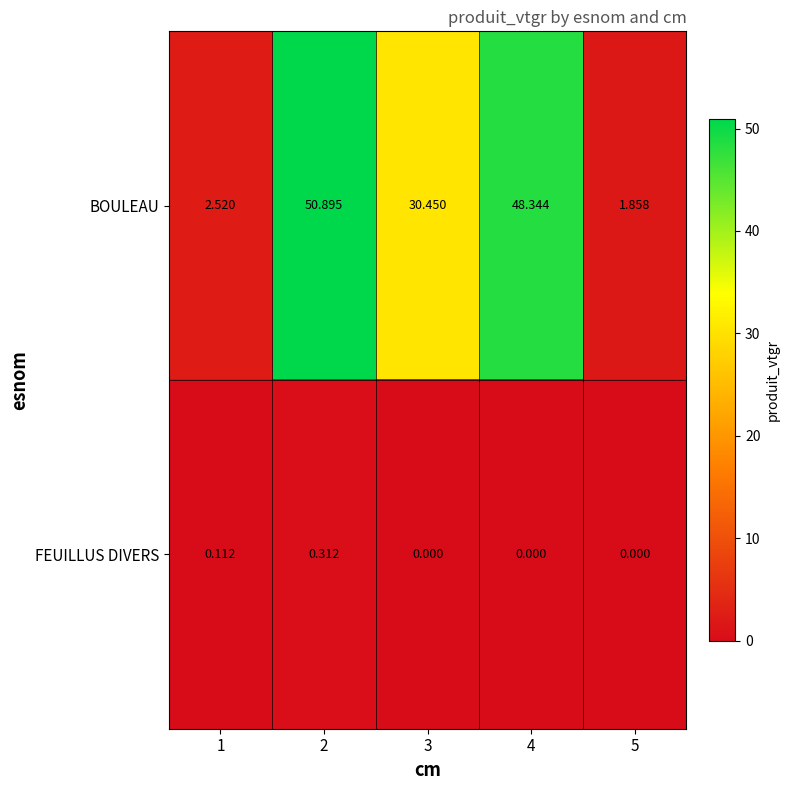

What is the total value across all series at 1?

2.6